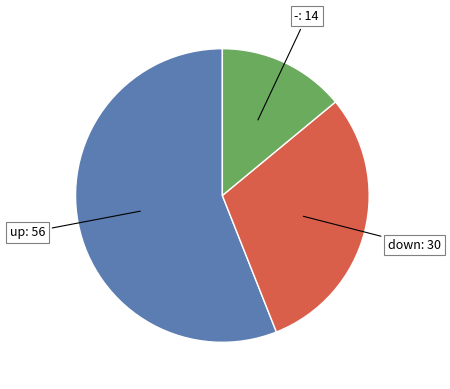

Count the number of slices in the pie.

3